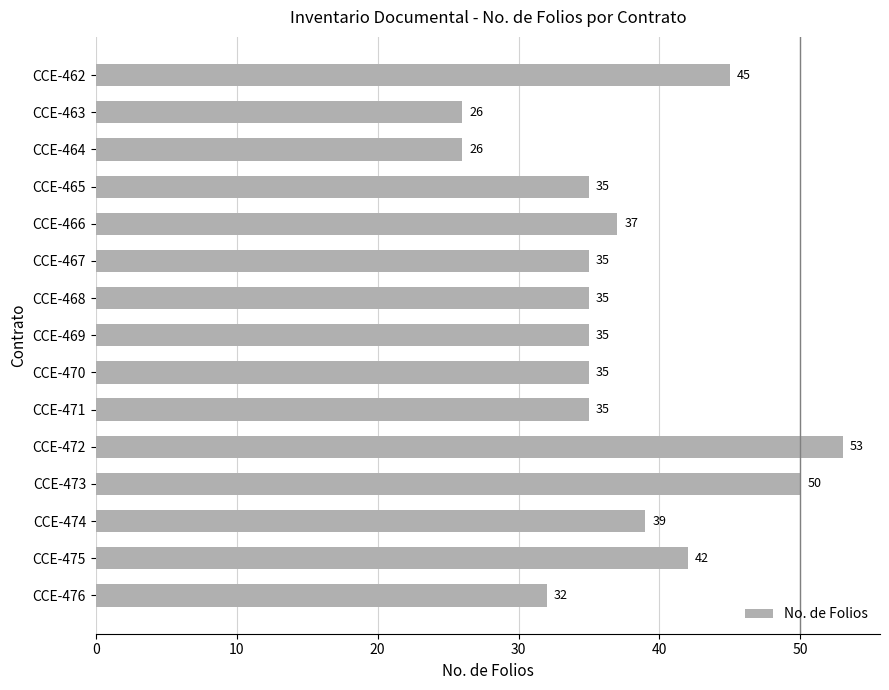

Are the bars horizontal?

Yes